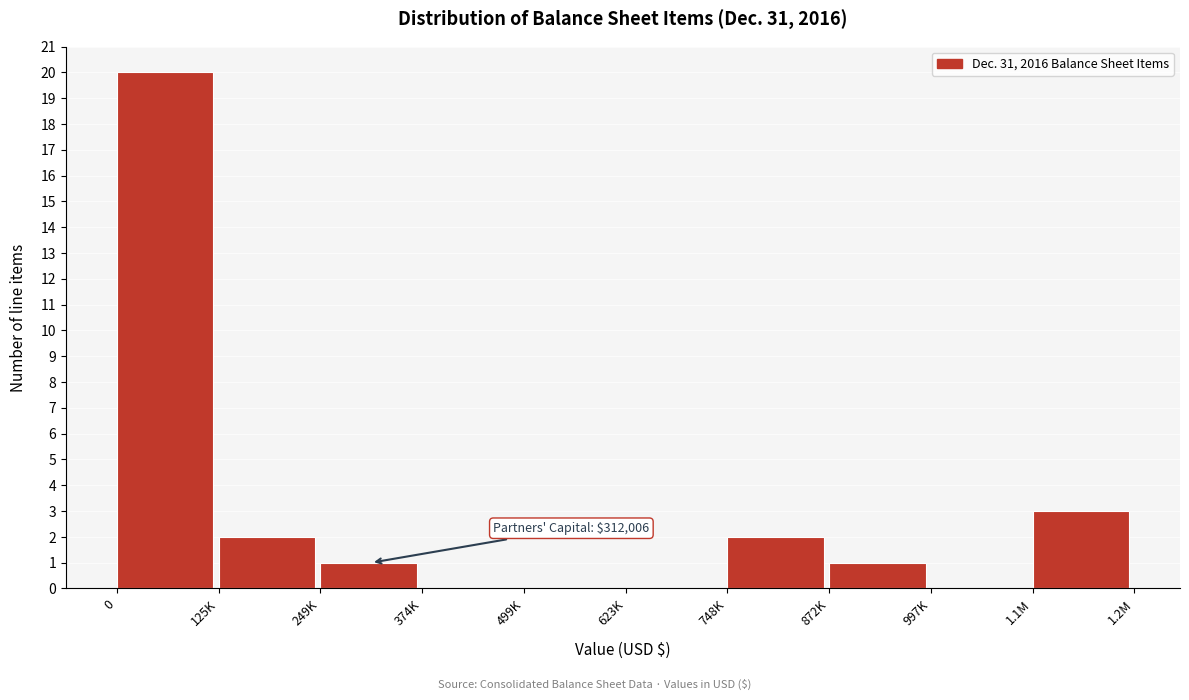

Reading left to right, list all the values displayed in this chart.

0=20	125K=2	249K=1	374K=0	499K=0	623K=0	748K=2	872K=1	997K=0	1.1M=3